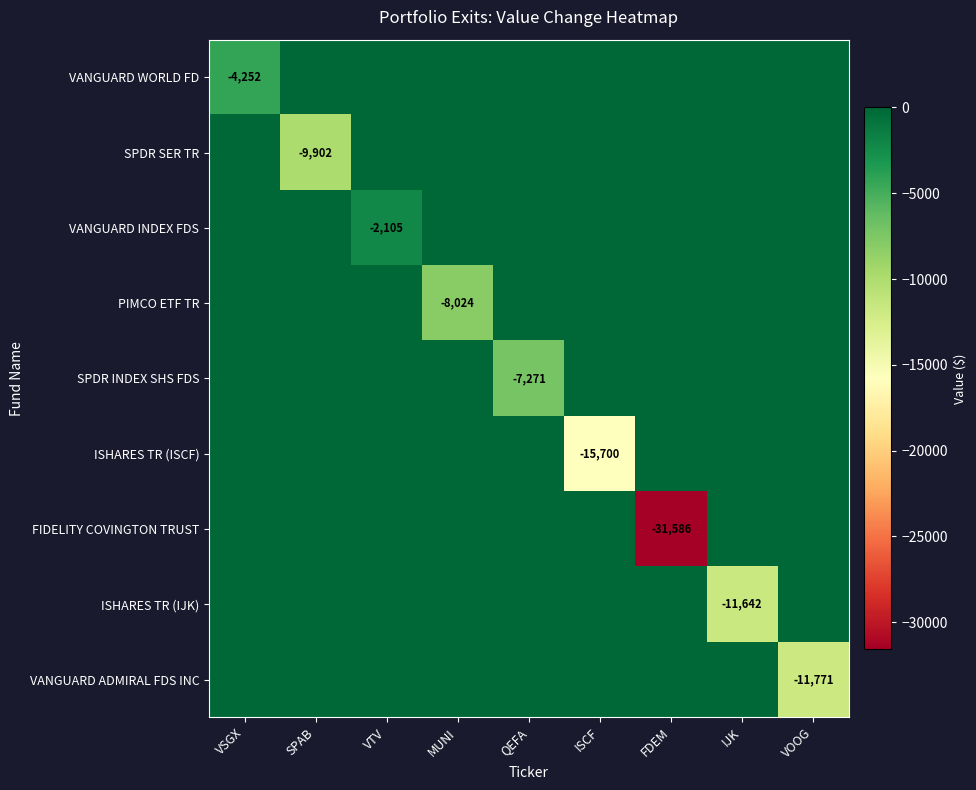

What is the minimum value for FIDELITY COVINGTON TRUST?

-31586